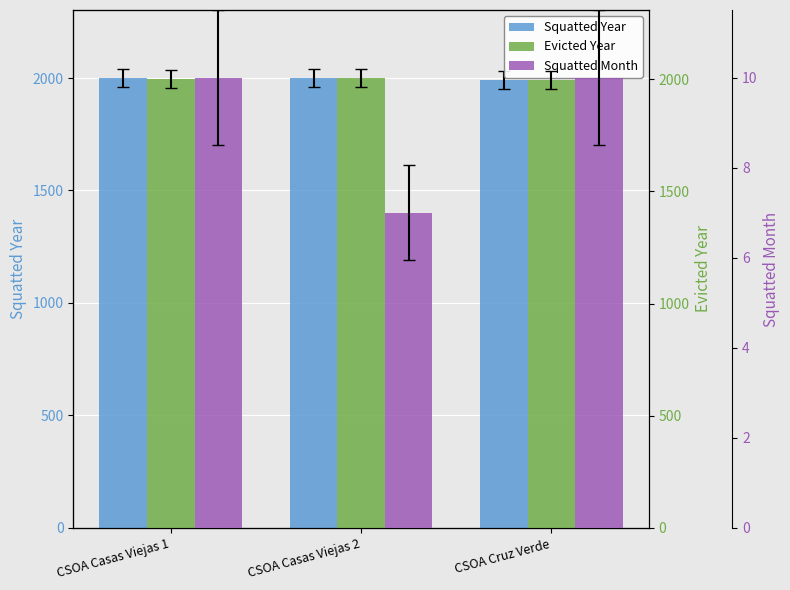

The Squatted Month series shows 10 at CSOA Casas Viejas 1. True or false?

True